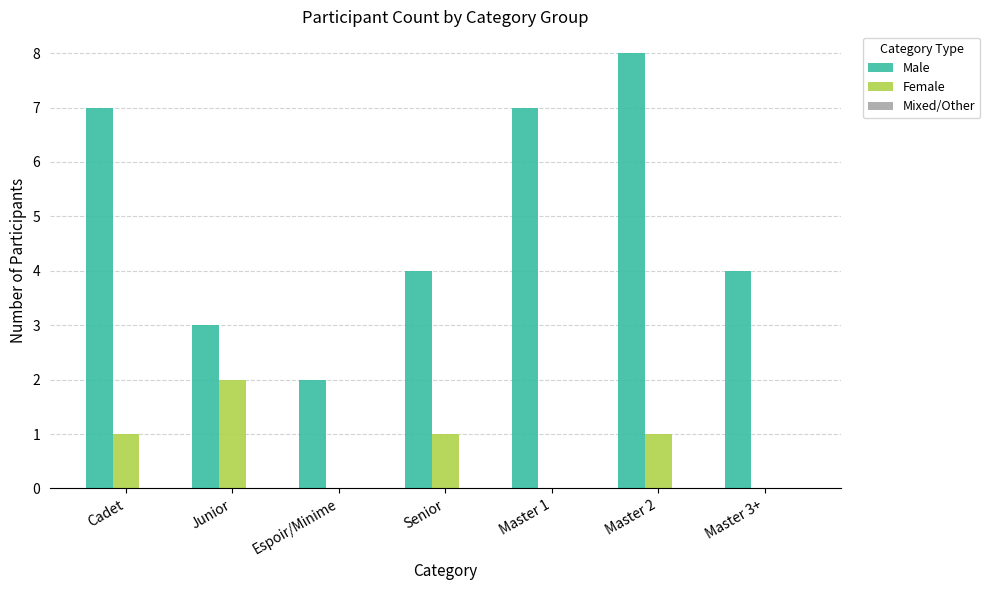

How many data points does each series have?

7